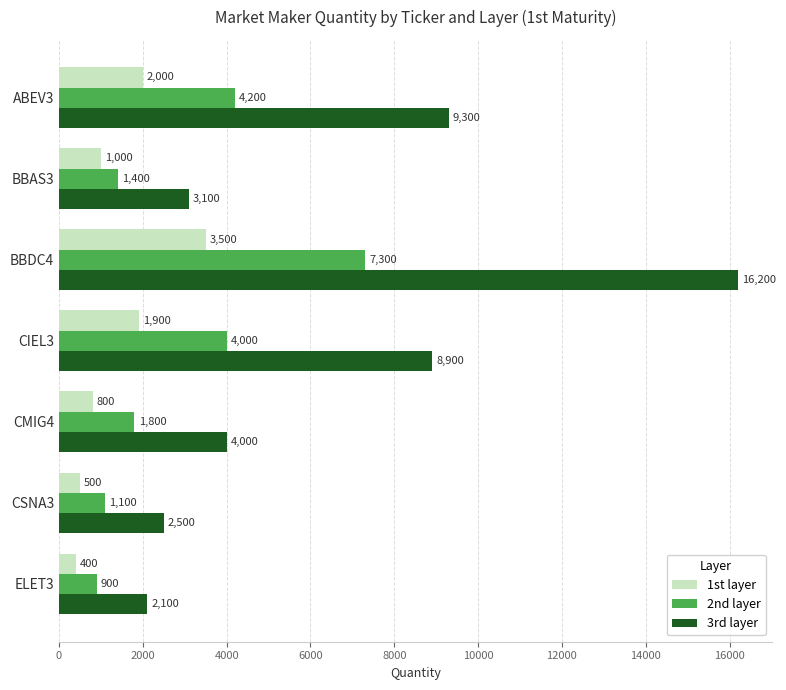

The 2nd layer series shows 1595 at ELET3. True or false?

False